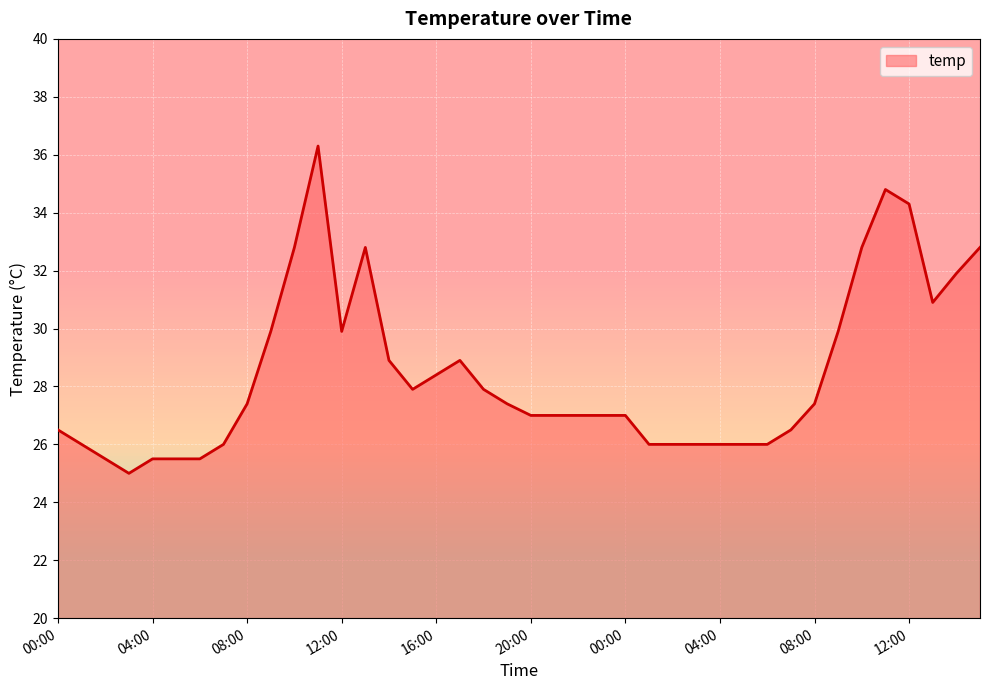

How many lines are shown in the chart?

1